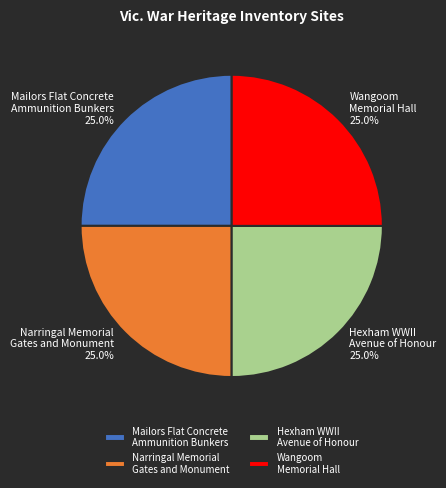

What is the ratio of the value at Narringal Memorial Gates and Monument to the value at Hexham WWII Avenue of Honour?

1.0